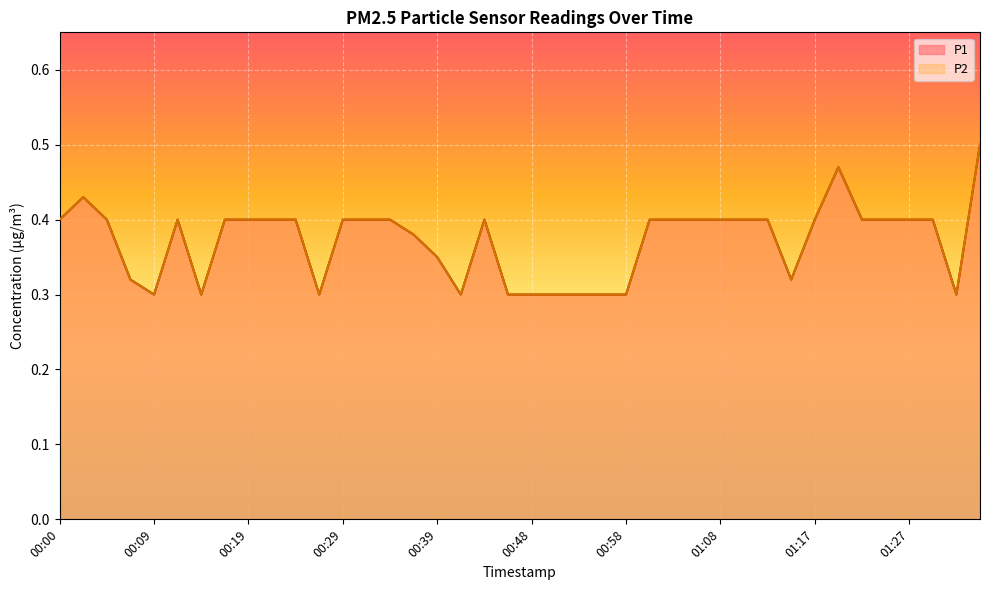

Between 00:41 and 01:12, which series saw the biggest shift?

P1